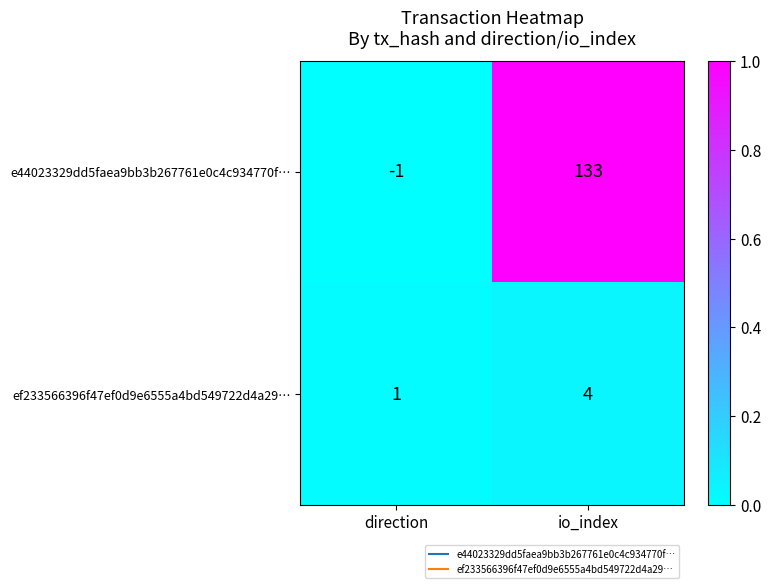

What is the approximate value of ef233566396f47ef0d9e6555a4bd549722d4a29… at io_index?

4